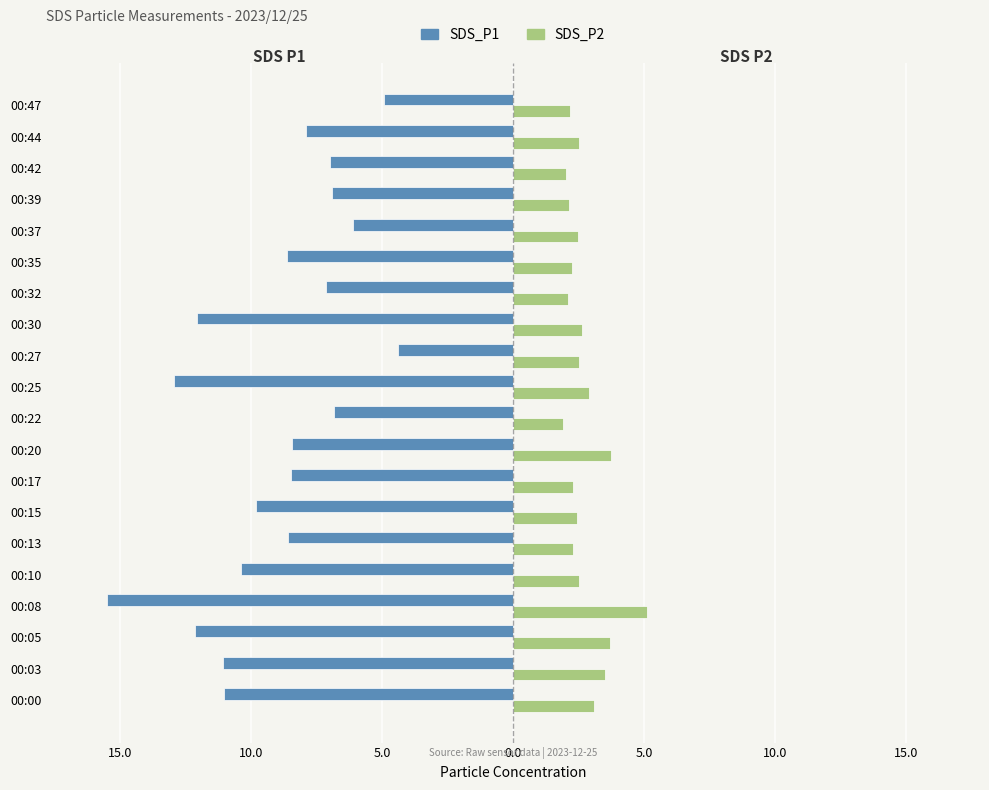

What are all the series names shown in the legend?

SDS_P1, SDS_P2